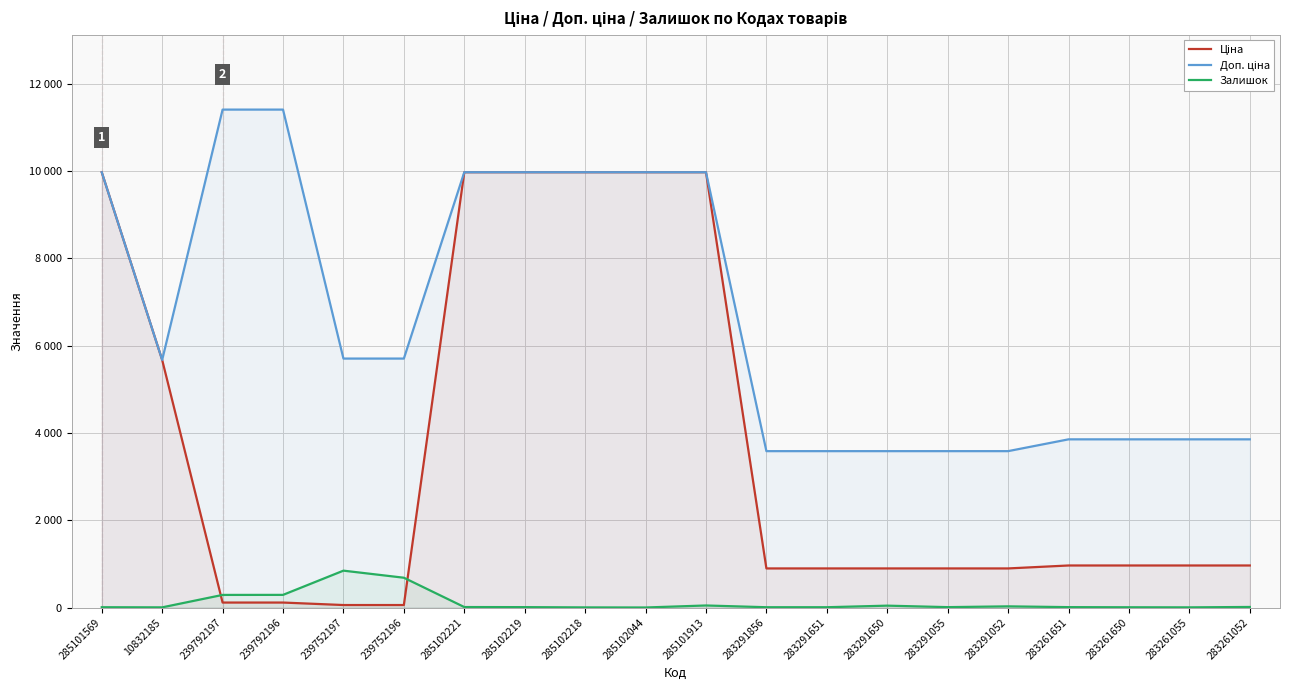

Which label corresponds to the largest value in the chart?

239792197